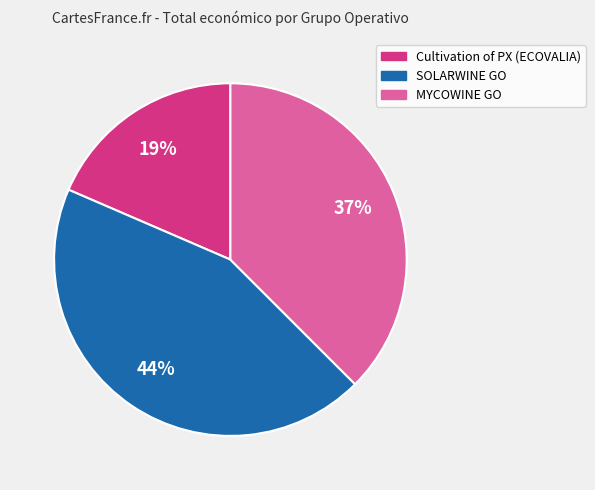

To the nearest percent, what is the difference between the largest and smallest slice percentages?

25%